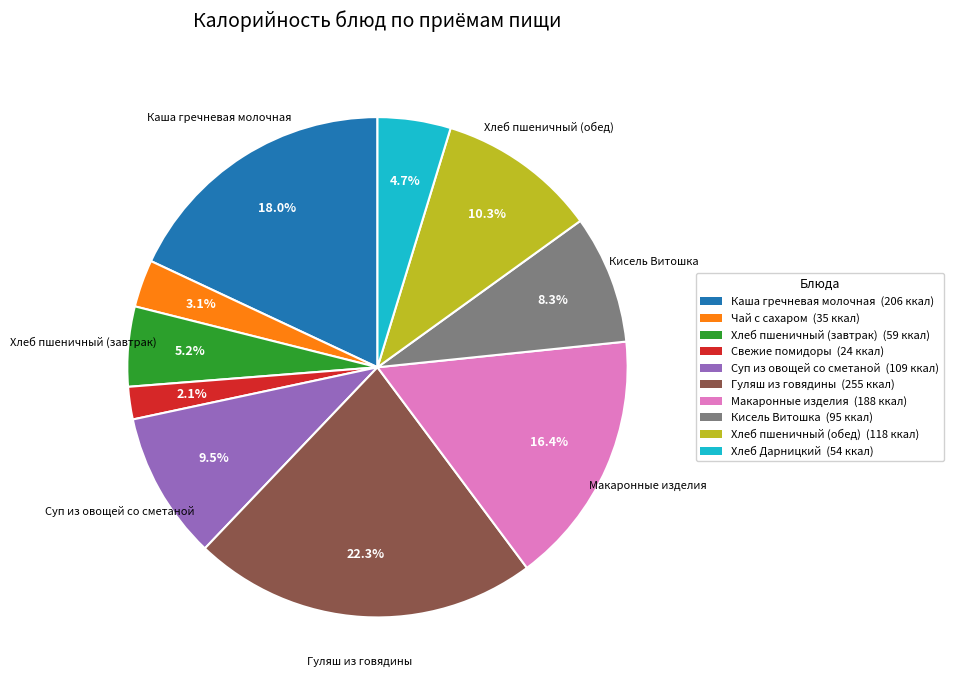

To the nearest percent, what percentage of the pie is Свежие помидоры?

2%